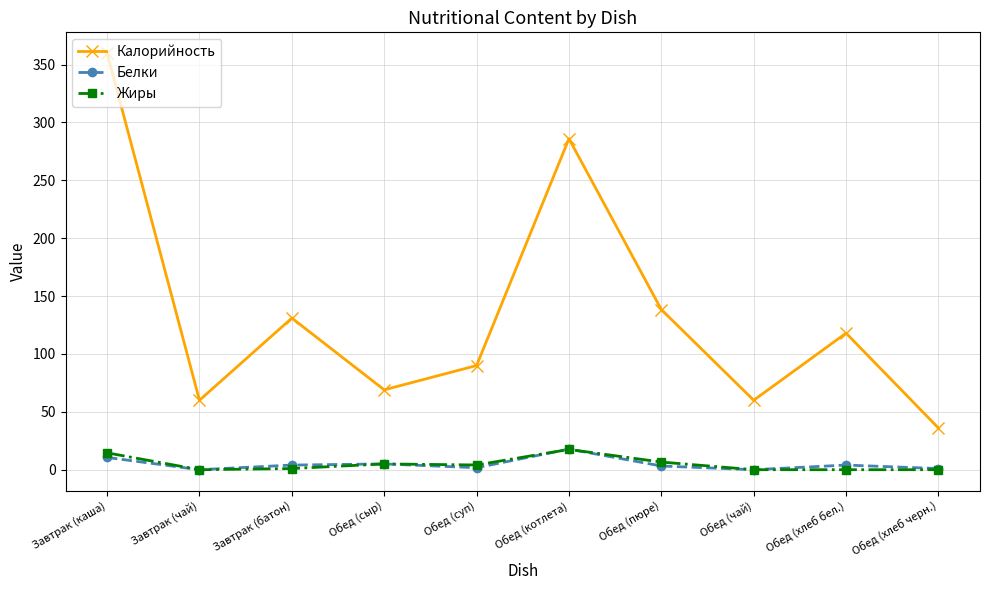

True or false: Калорийность has more than 2 points higher than both neighbors.

True